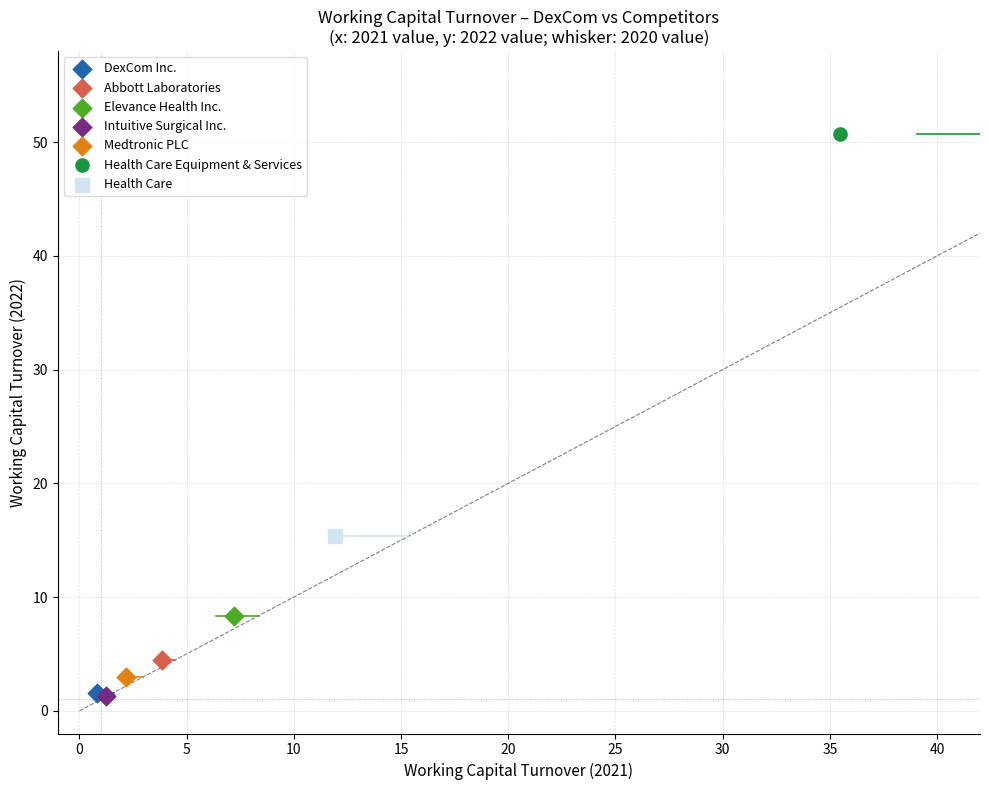

What are all the series names shown in the legend?

DexCom Inc., Abbott Laboratories, Elevance Health Inc., Intuitive Surgical Inc., Medtronic PLC, Health Care Equipment & Services, Health Care